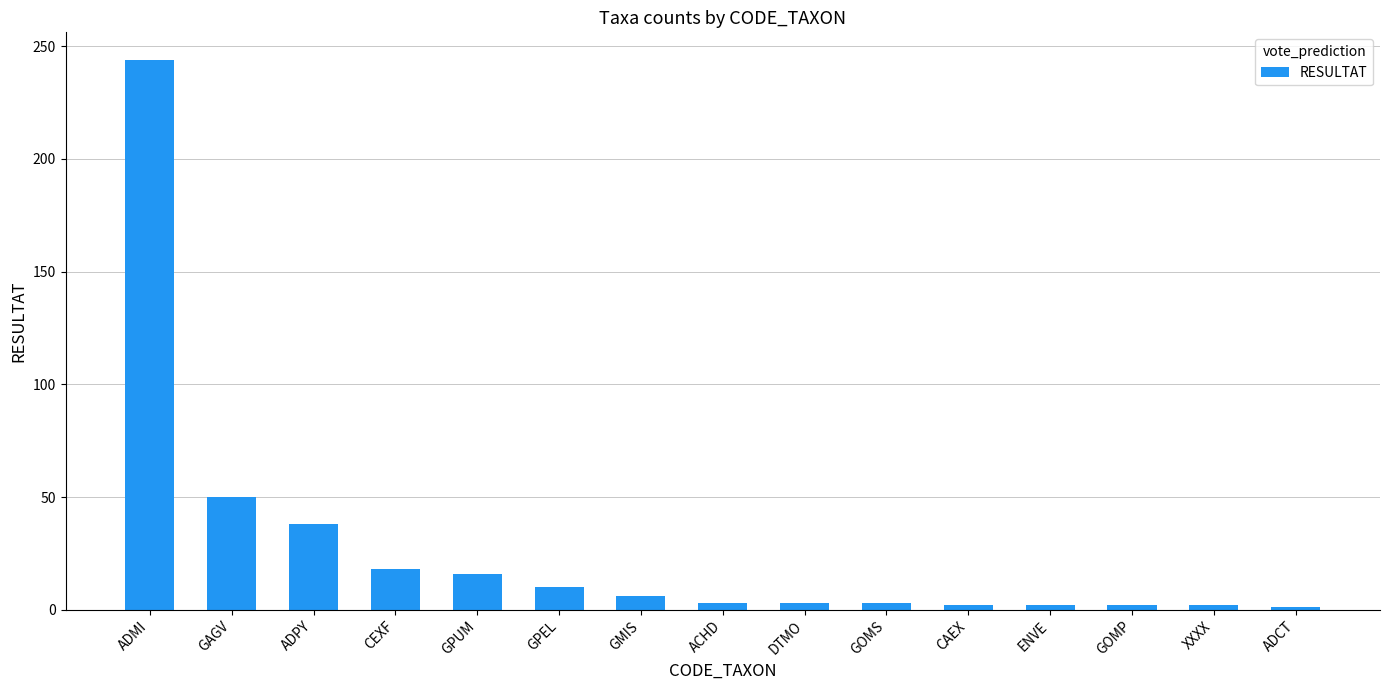

What is the value of the 5th bar from the left?

16